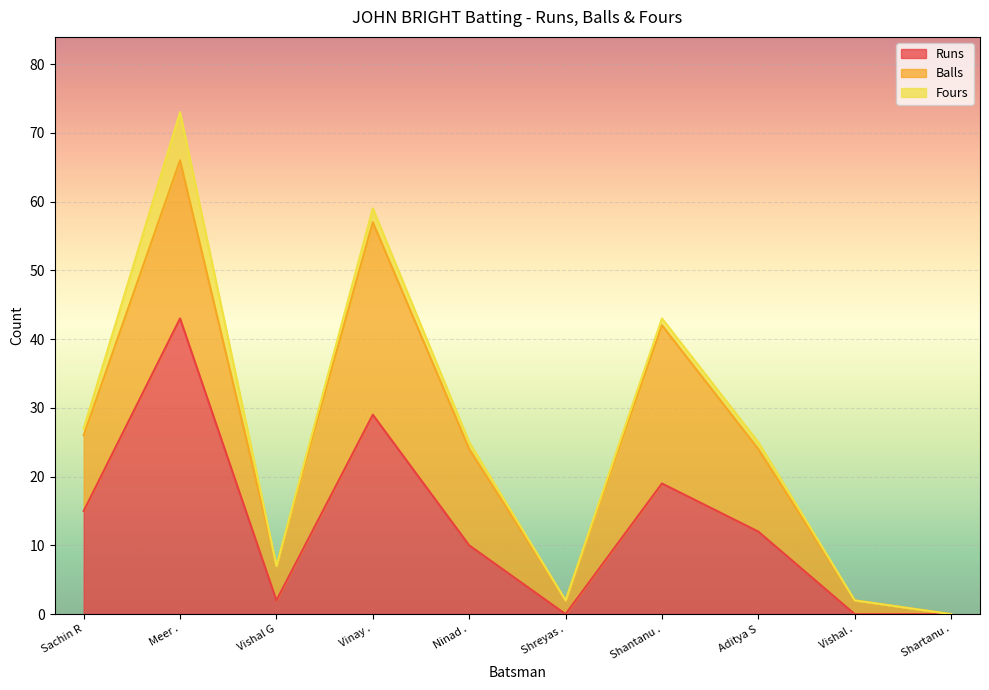

True or false: Fours and Runs cross at least once.

False